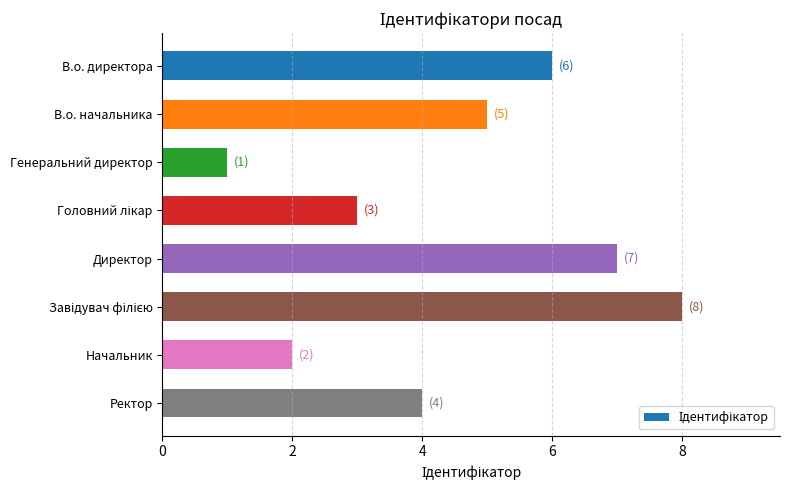

The value at Ректор is 4. True or false?

True